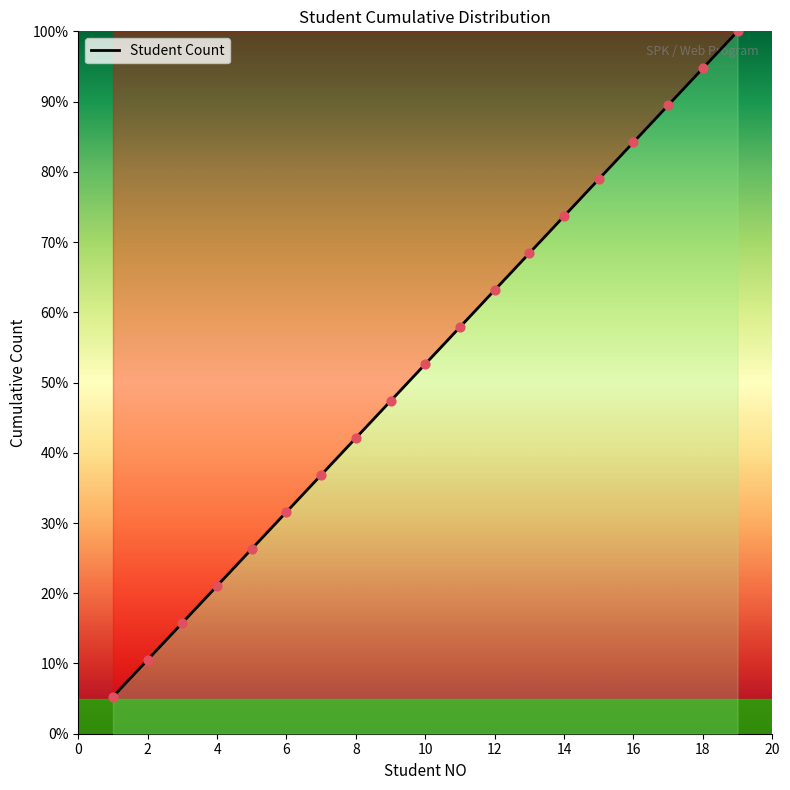

What is the difference between the maximum and minimum values?

94.7